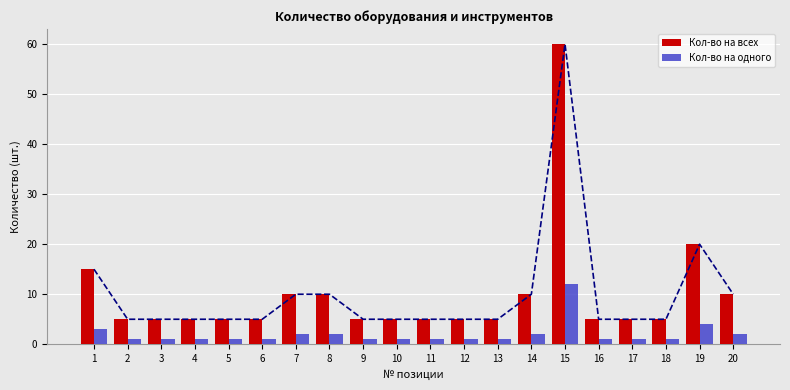

What is the total value across all series at 14?

12